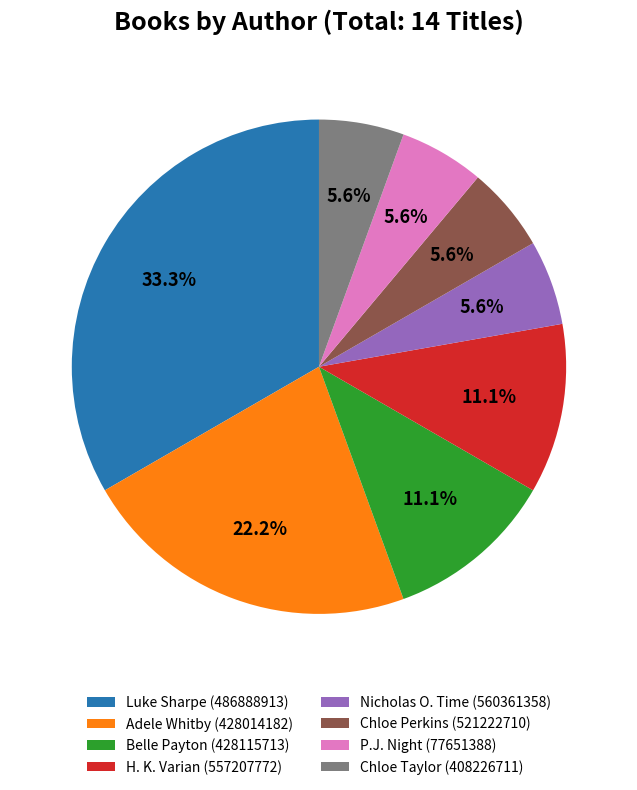

True or false: Nicholas O. Time (560361358) accounts for 19% of the total.

False